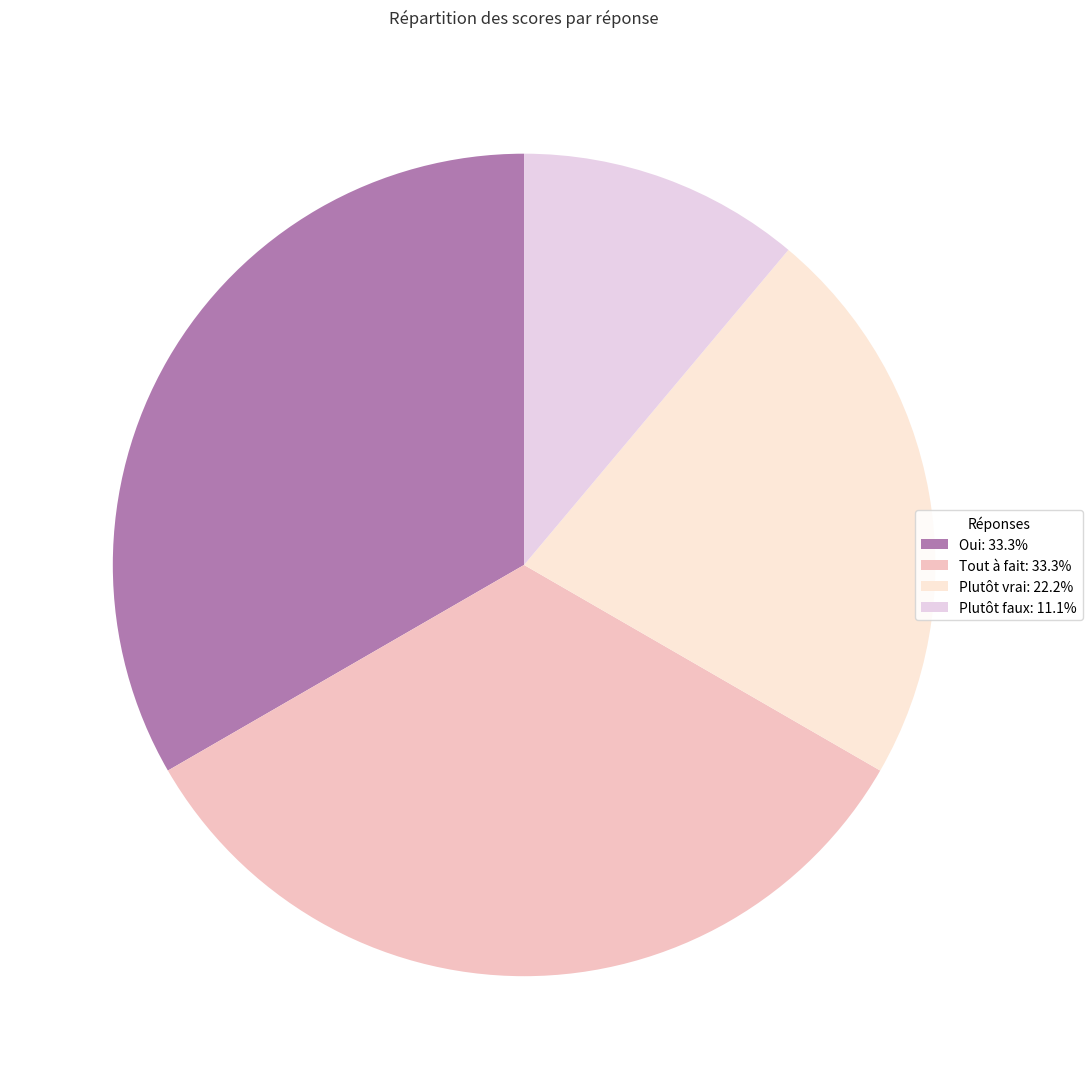

To the nearest percent, what portion does Tout à fait represent?

33%